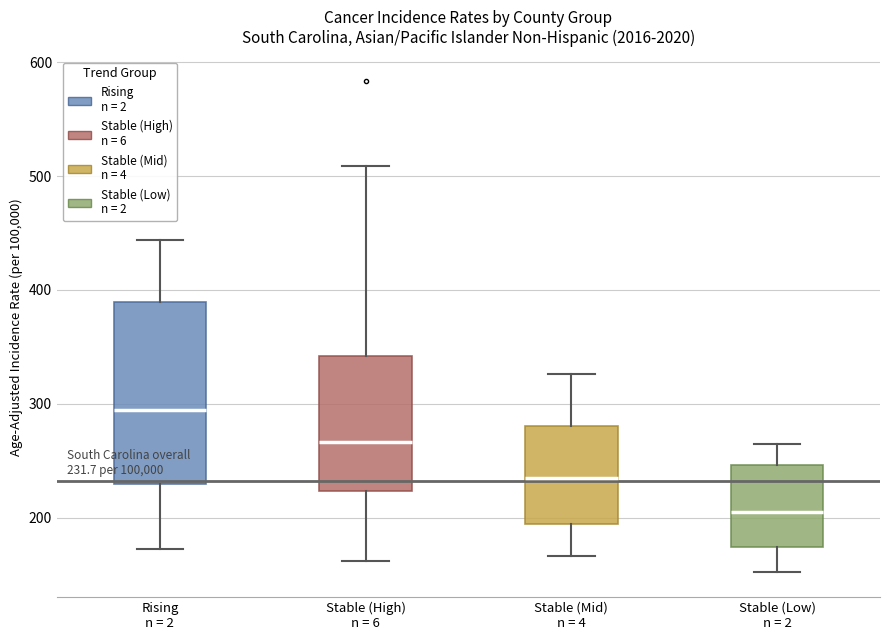

Which box is the tallest, from its lower edge to its upper edge?

Rising n = 2